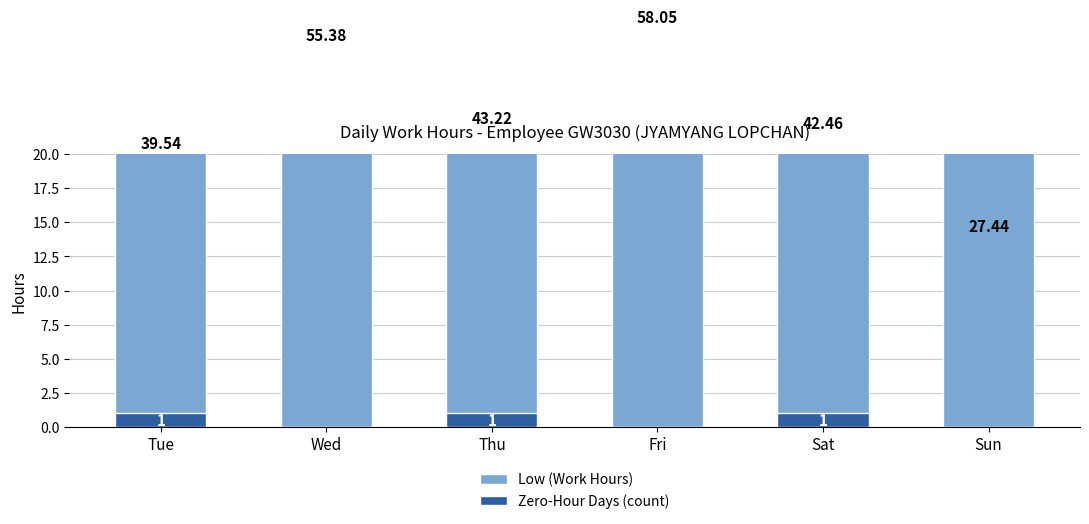

How many data points in Zero-Hour Days (count) are less than 1?

3